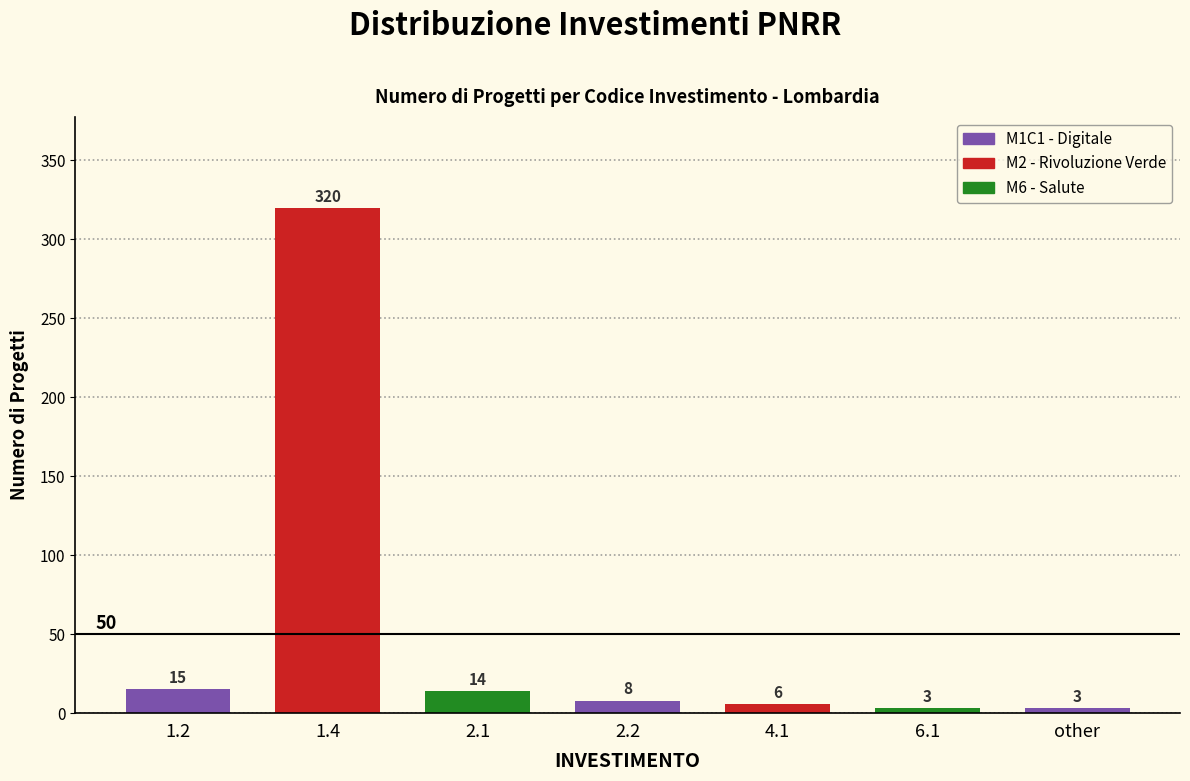

Reading left to right, transcribe all the data shown in this chart.

15	320	14	8	6	3	3